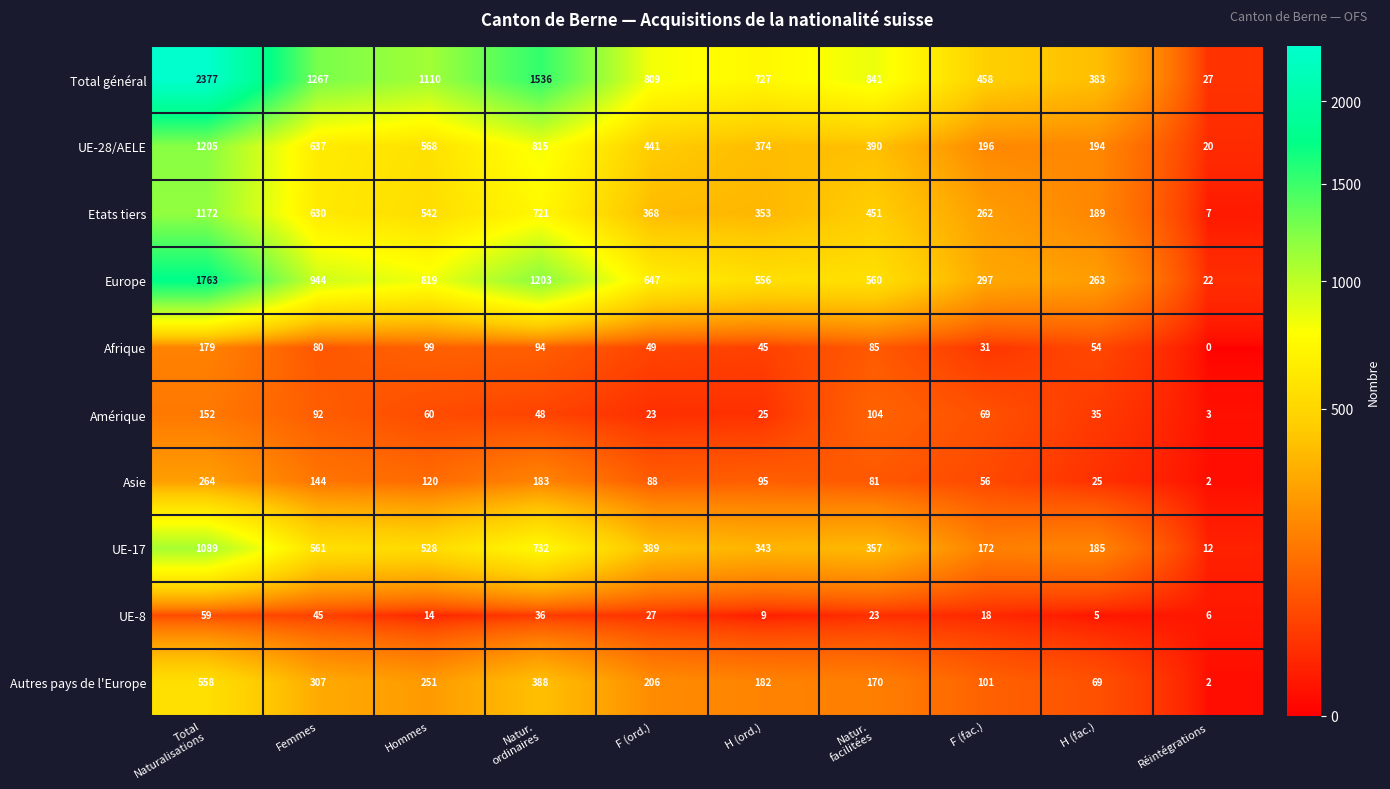

What is the difference between the second highest and second lowest values in the Amérique series?

81